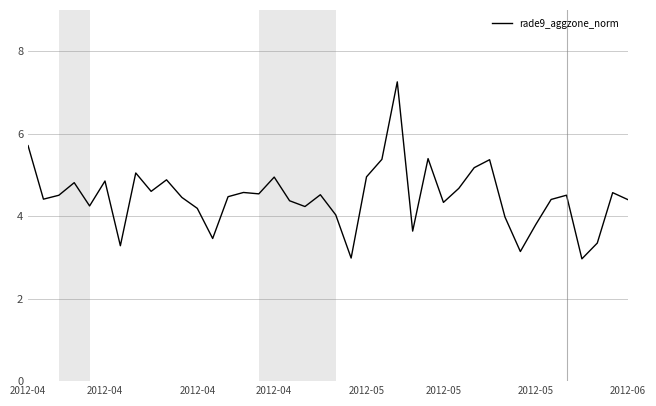

What is the greatest value displayed?

7.3